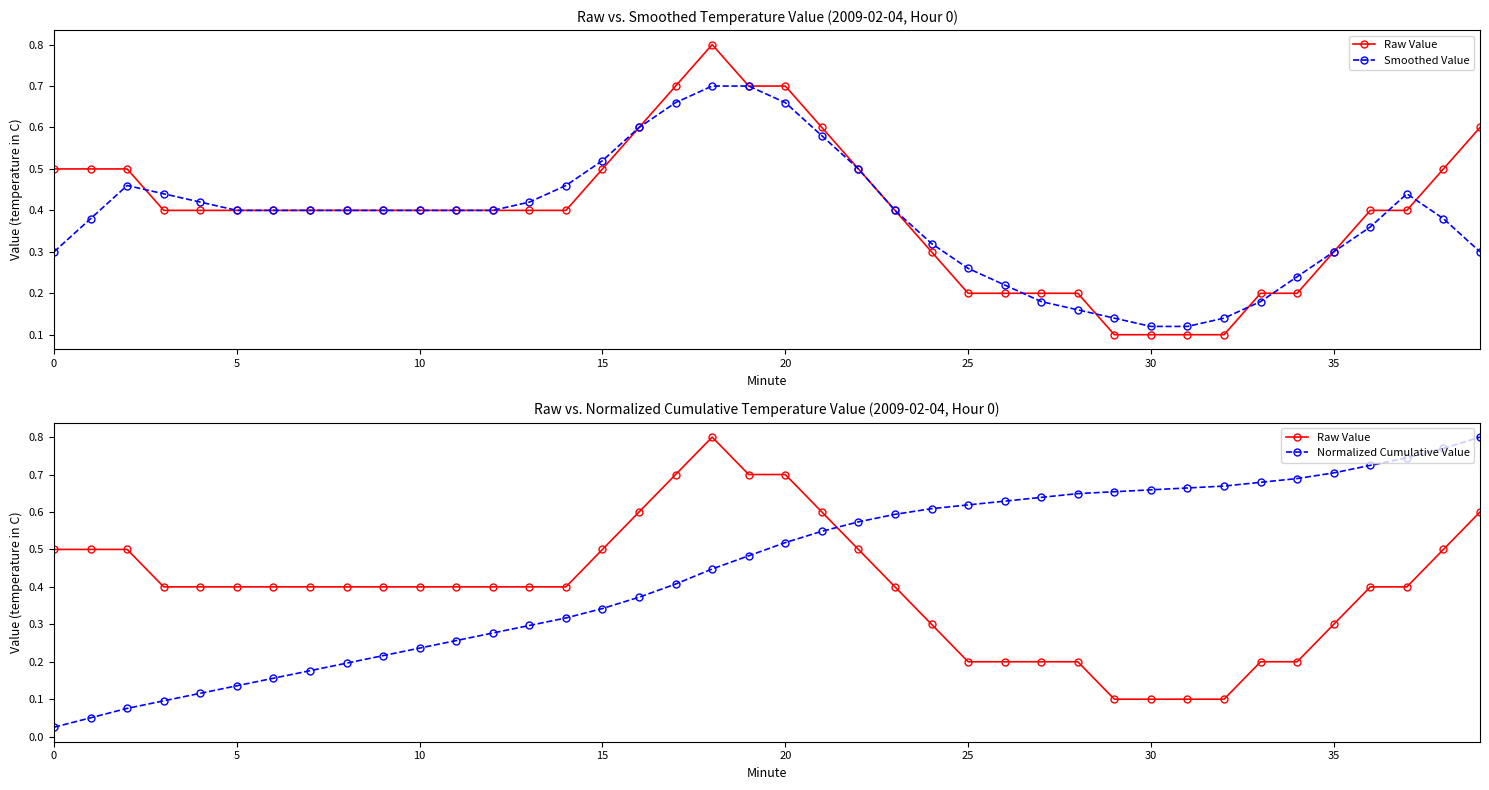

Which series ends up on top after the final intersection of Raw Value and Normalized Cumulative Value?

Normalized Cumulative Value